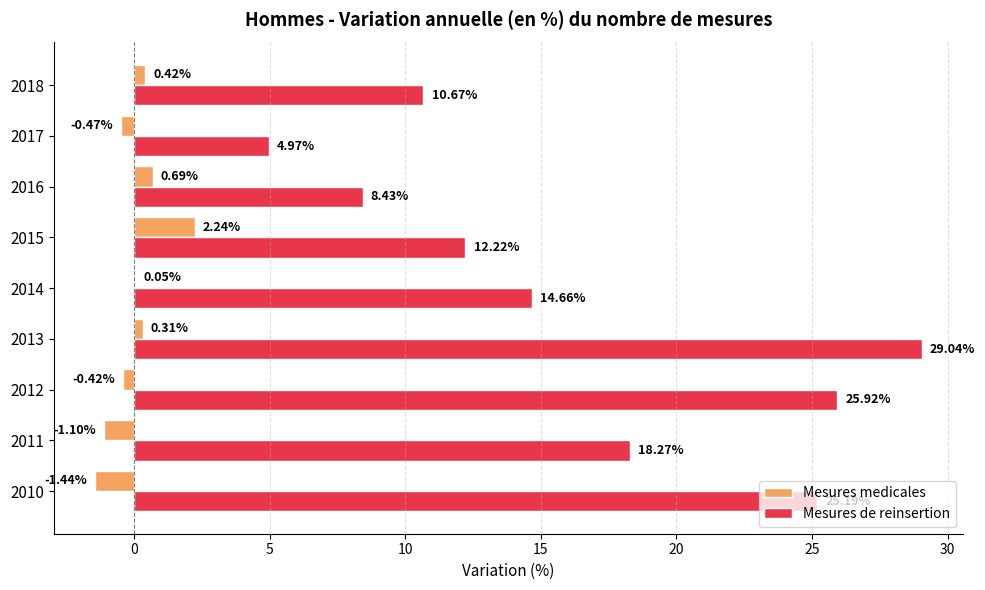

Between 2010 and 2018, which series saw the biggest shift?

Mesures de reinsertion